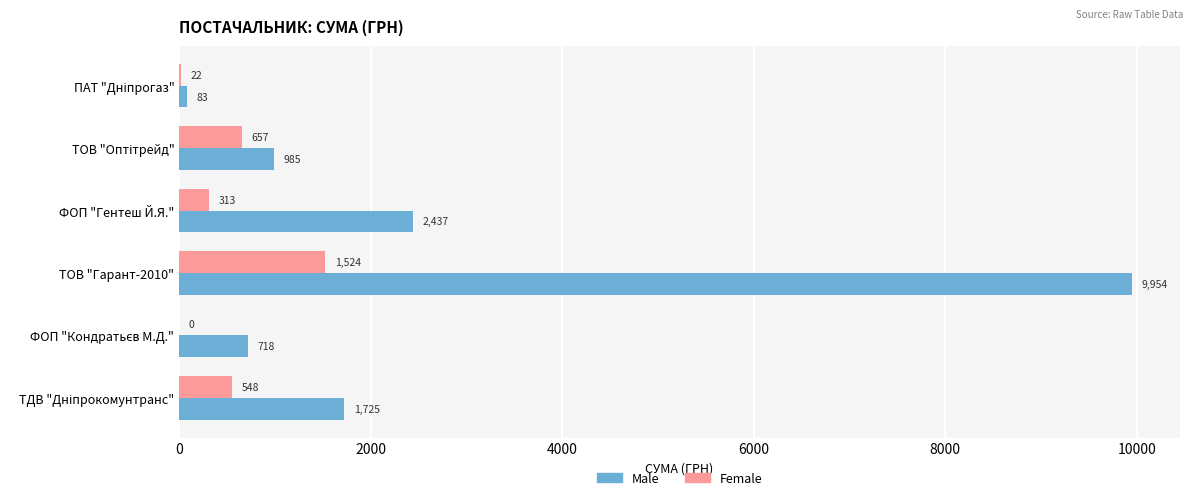

Which series has the largest total across all categories?

Male